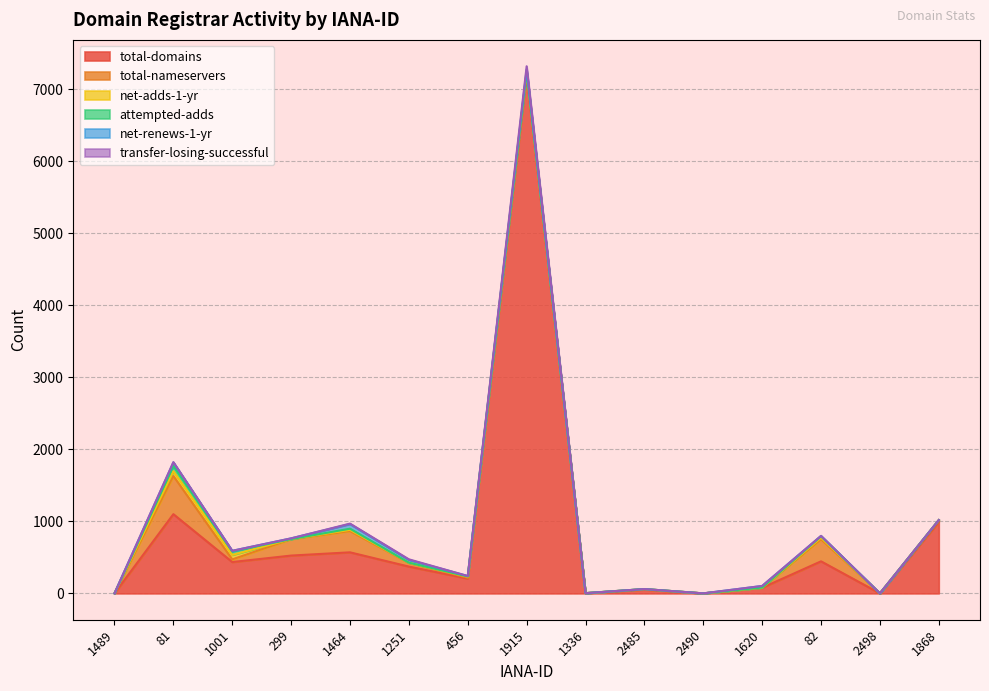

After their last crossing, which series has the higher values: transfer-losing-successful or net-adds-1-yr?

transfer-losing-successful